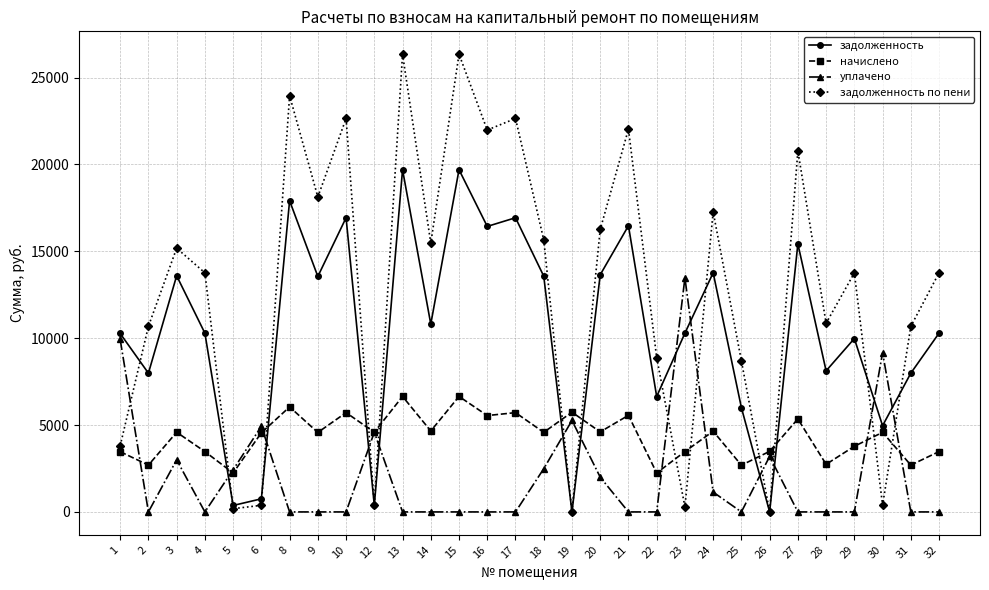

Does the chart display data point markers on the line(s)?

Yes